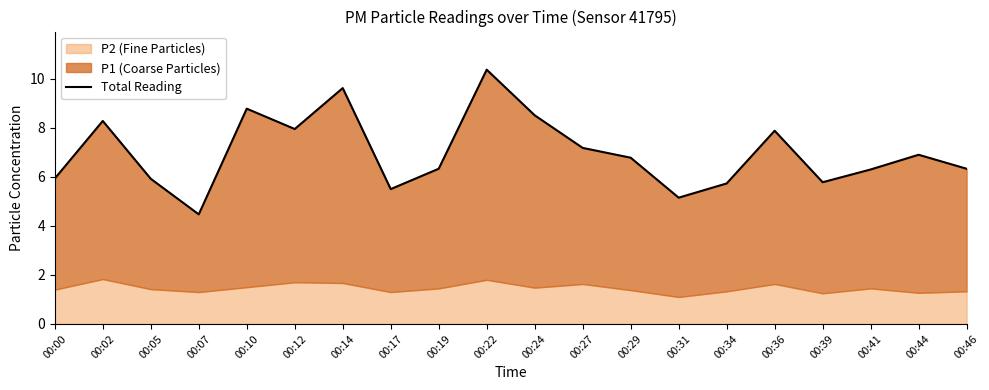

What is the ratio of the value at 00:41 to the value at 00:19?

1.0